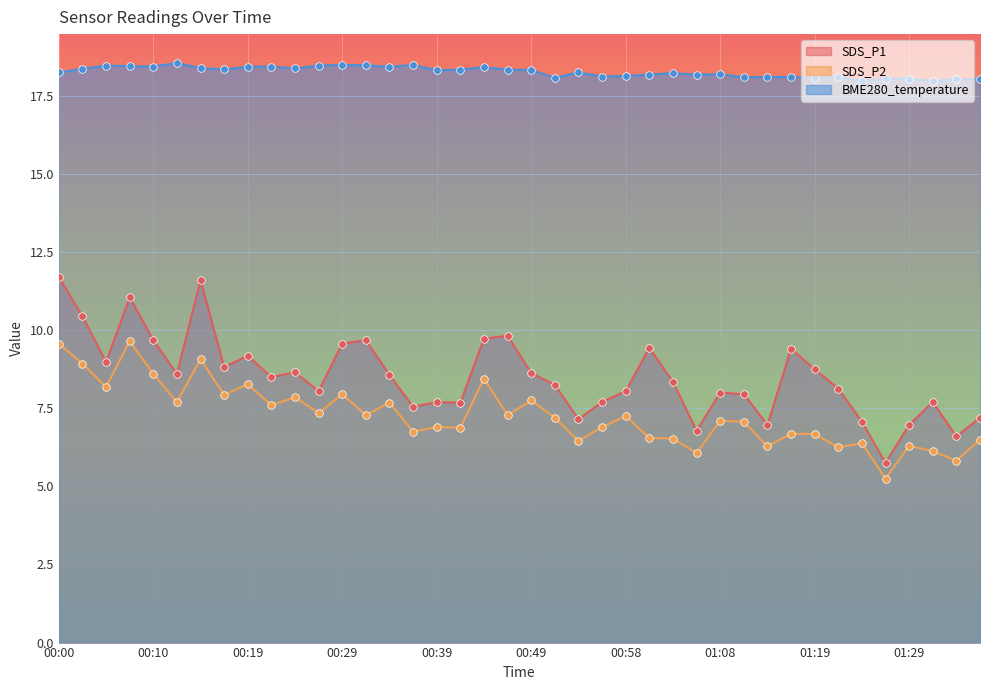

At how many categories does at least one series exceed 16?

40